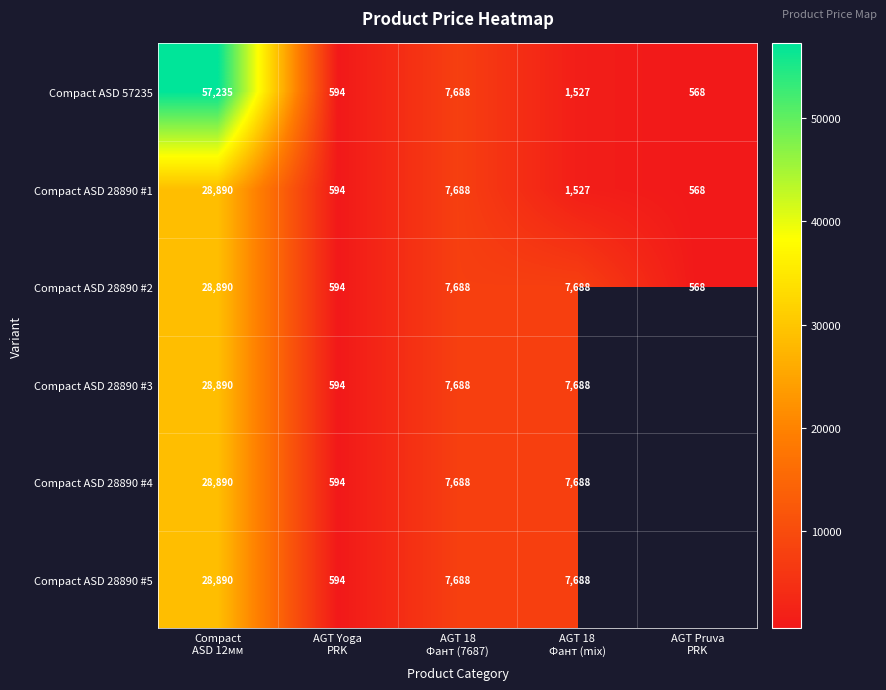

Between AGT Yoga PRK and AGT Pruva PRK, which series saw the biggest shift?

Compact ASD 57235